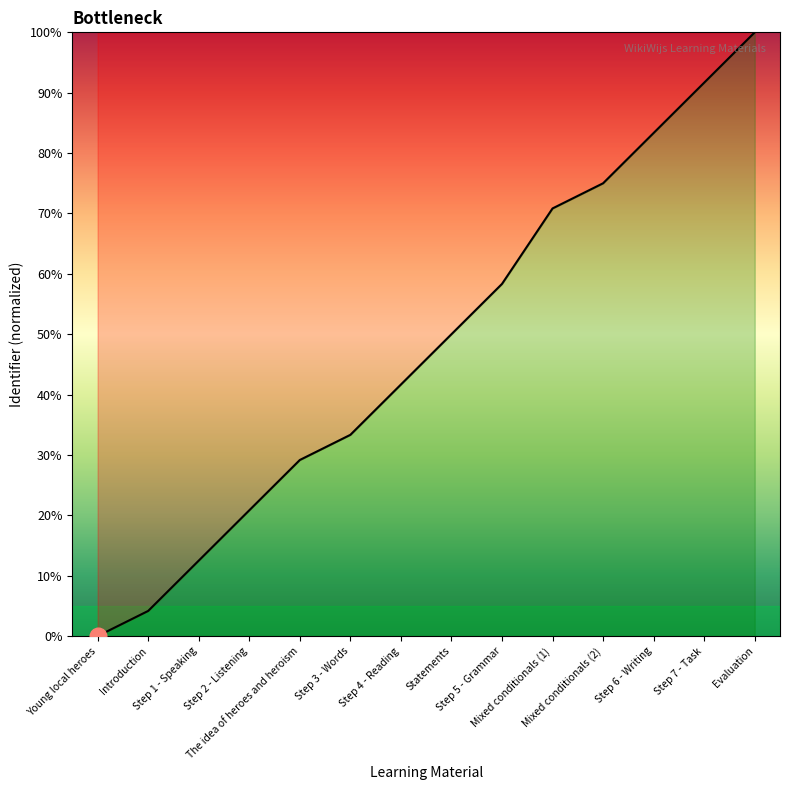

What is the maximum value shown in the chart?

100.0